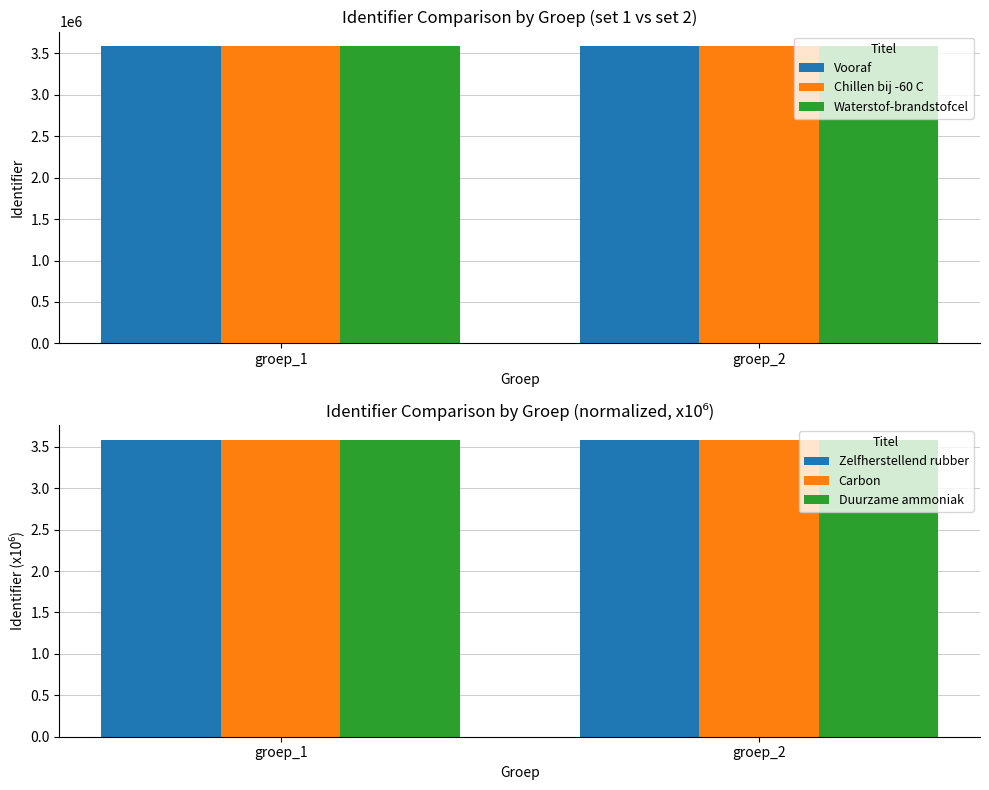

Is it true that Waterstof-brandstofcel equals 3584971.0 at groep_2?

True